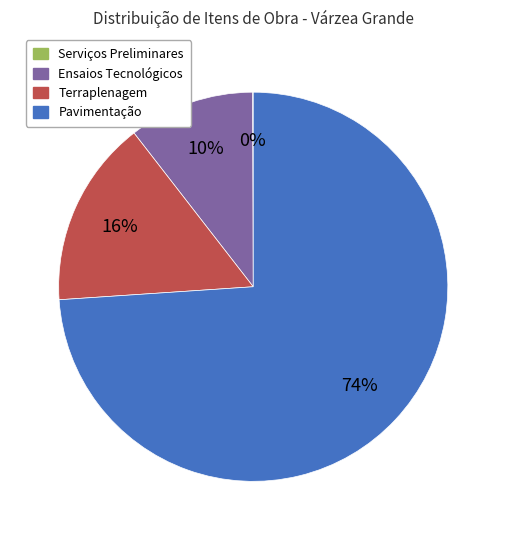

To the nearest percent, what is the difference between the largest and smallest slice percentages?

74%